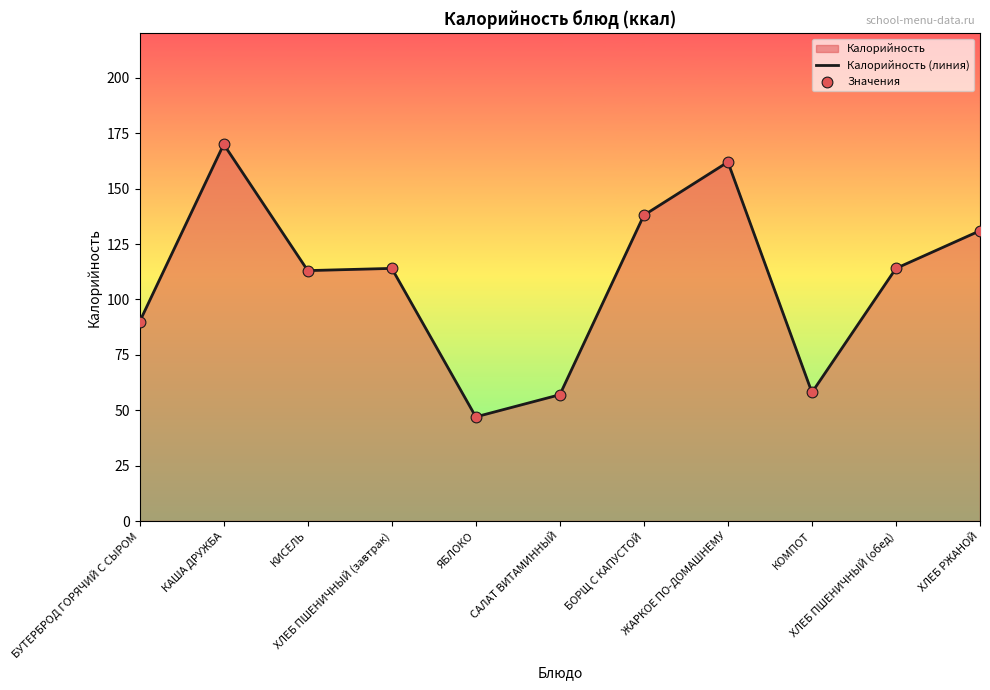

Which series has the widest spread of Y values?

Калорийность (линия)